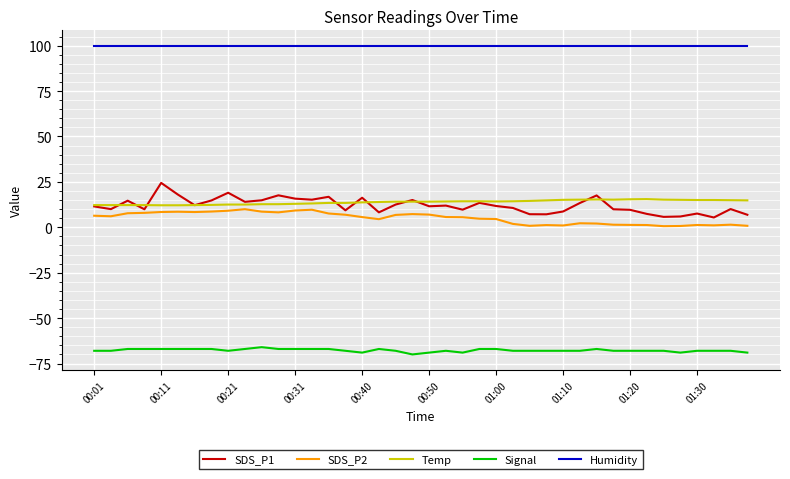

What is the maximum value shown in the chart?

99.9